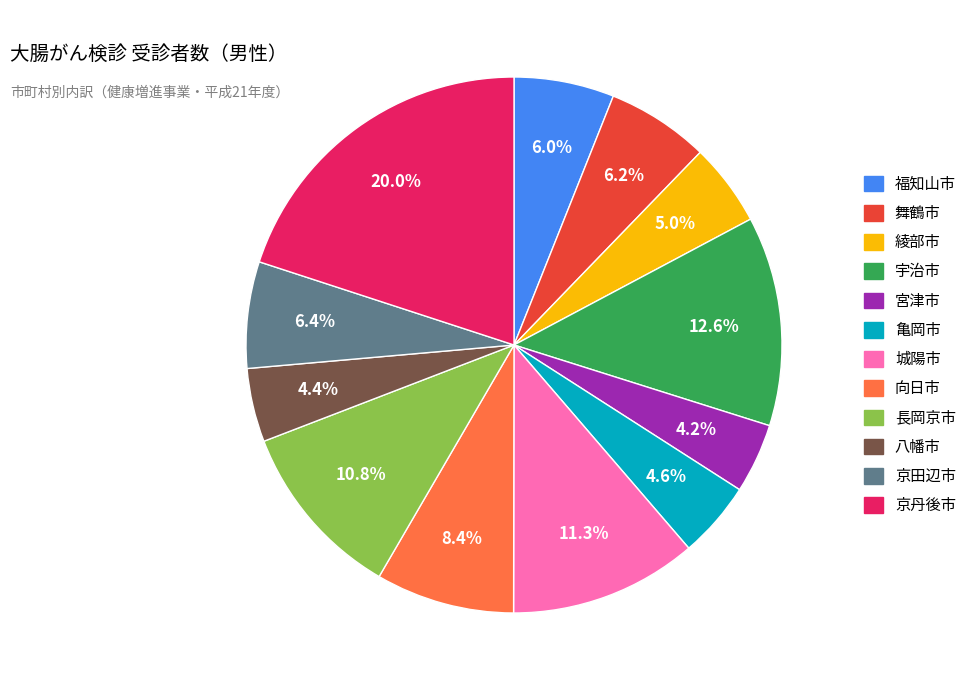

Is there any slice that represents more than half of the pie?

No